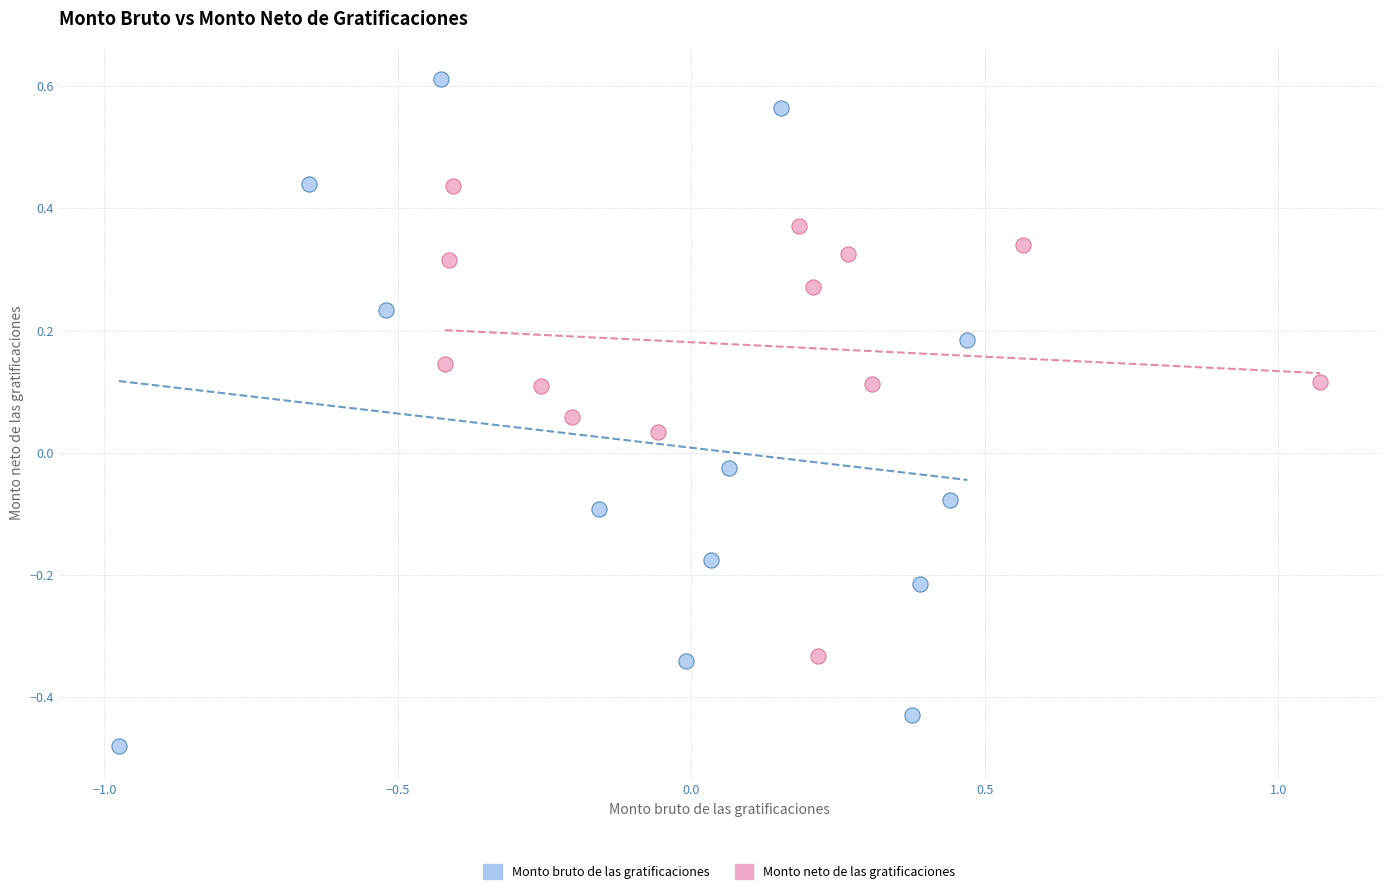

Which series reaches the maximum Y coordinate?

Monto bruto de las gratificaciones